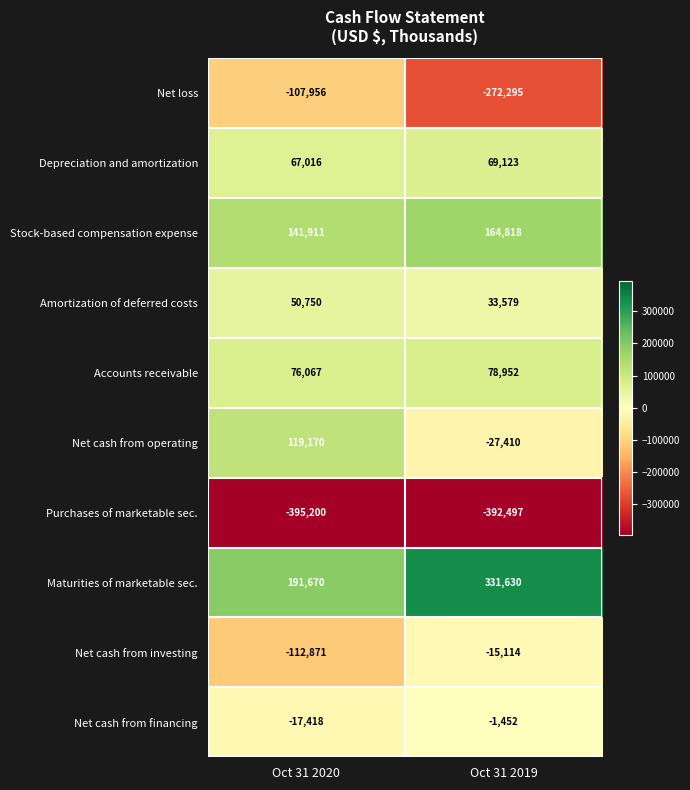

Where is Purchases of marketable sec. nearest to the value -393848?

Oct 31 2019